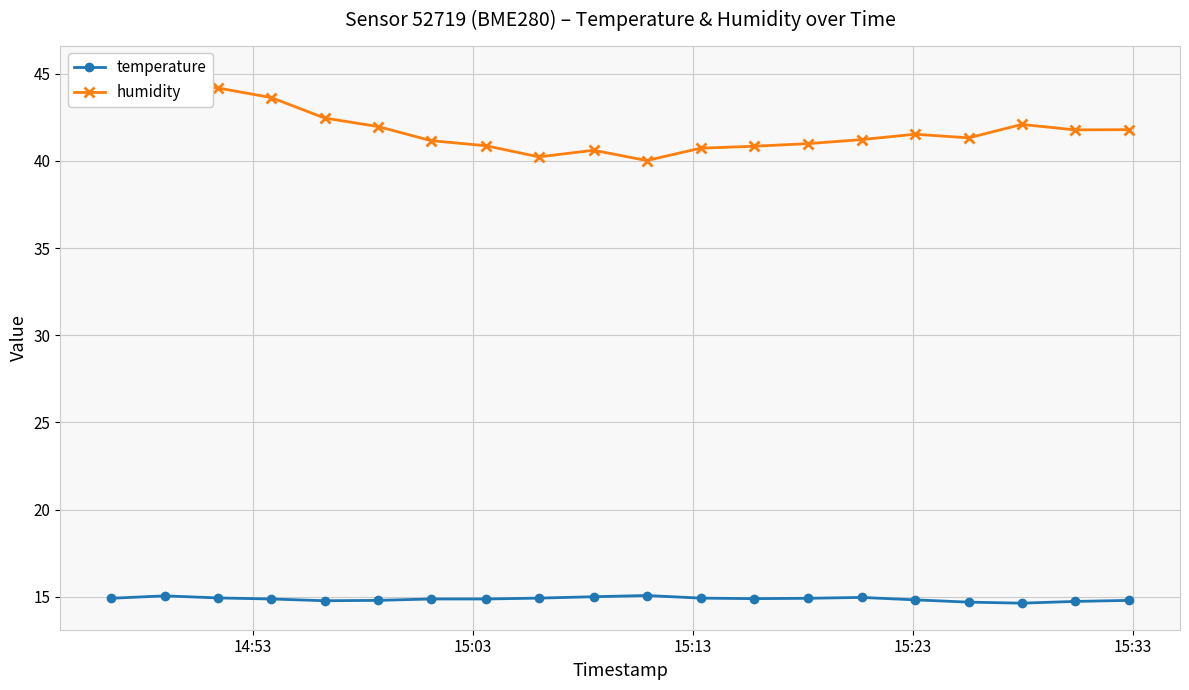

True or false: temperature and humidity cross at least once.

False